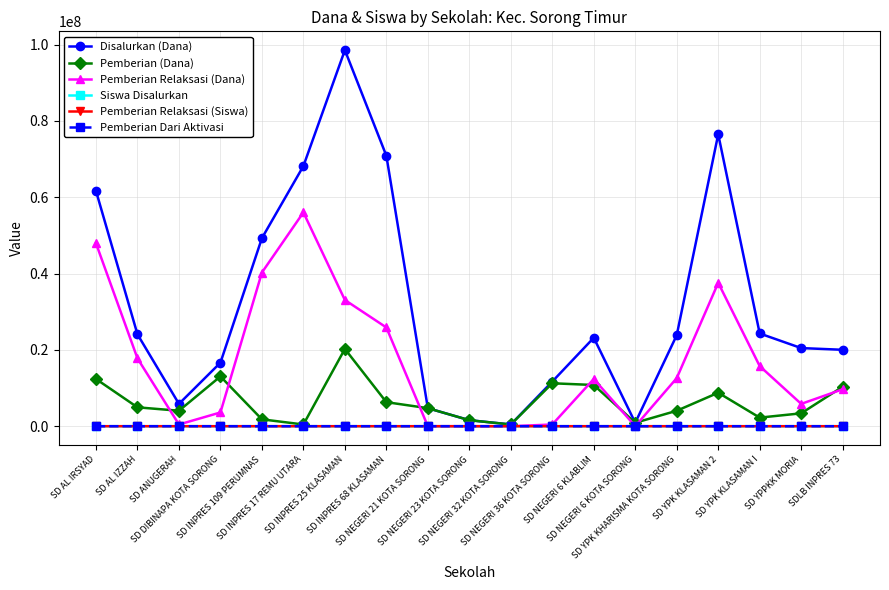

Which series has the largest total across all categories?

Disalurkan (Dana)